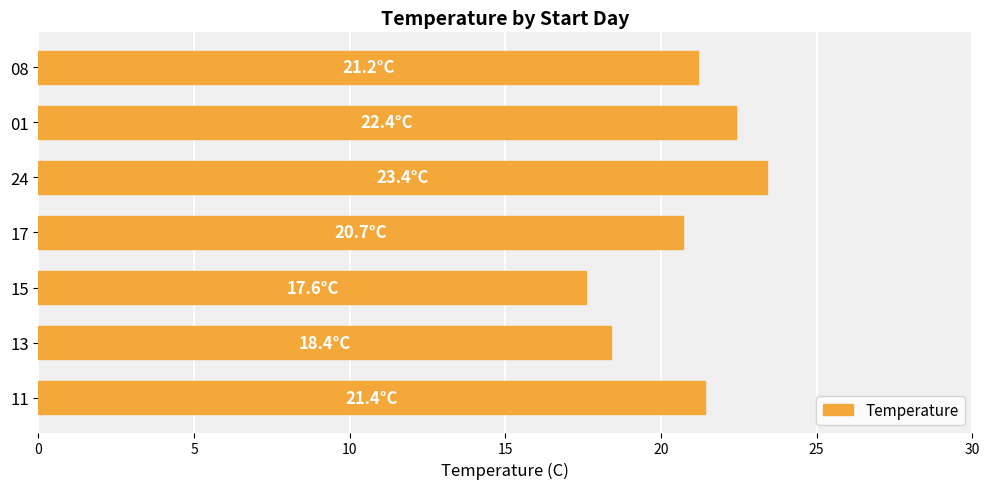

What is the smallest value displayed?

17.6